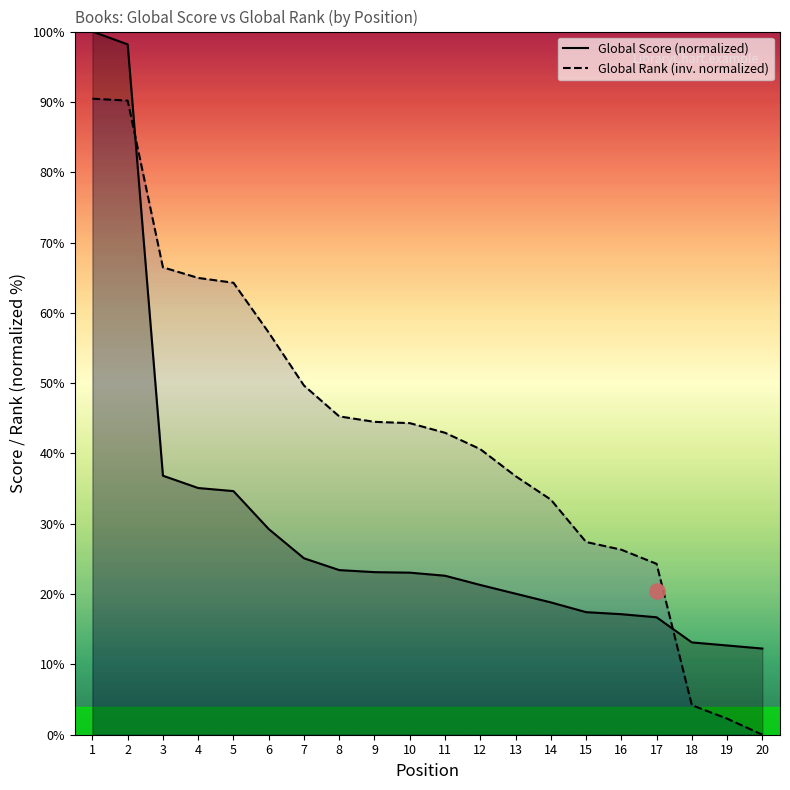

Which series has the largest Y range (max minus min)?

Global Rank (inv. normalized)